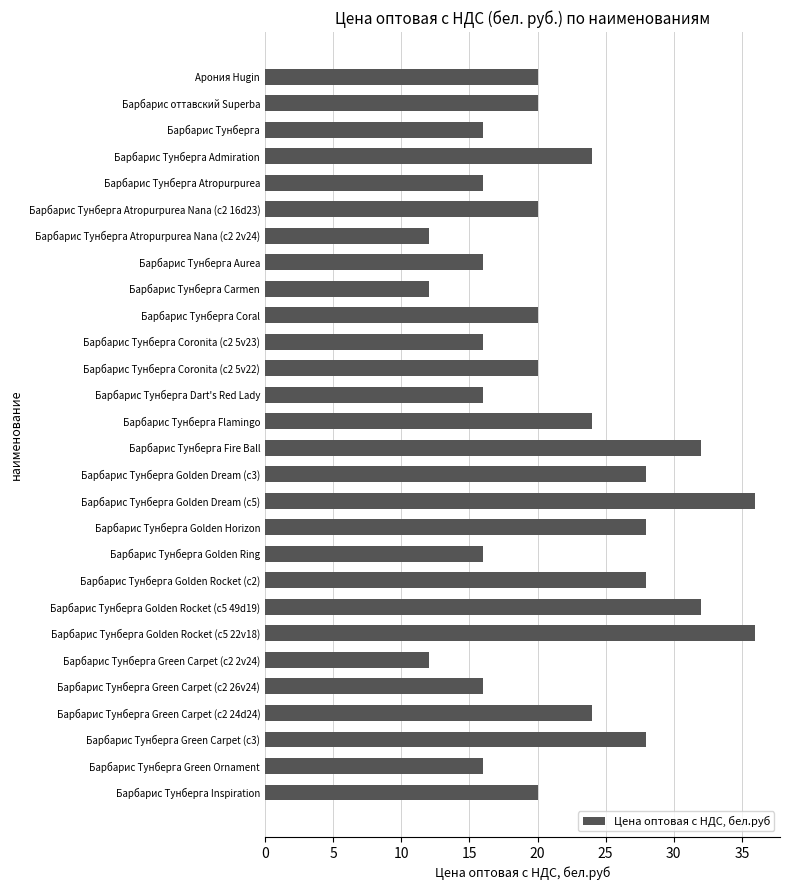

Reading bottom to top, transcribe all the data shown in this chart.

20	16	28	24	16	12	36	32	28	16	28	36	28	32	24	16	20	16	20	12	16	12	20	16	24	16	20	20